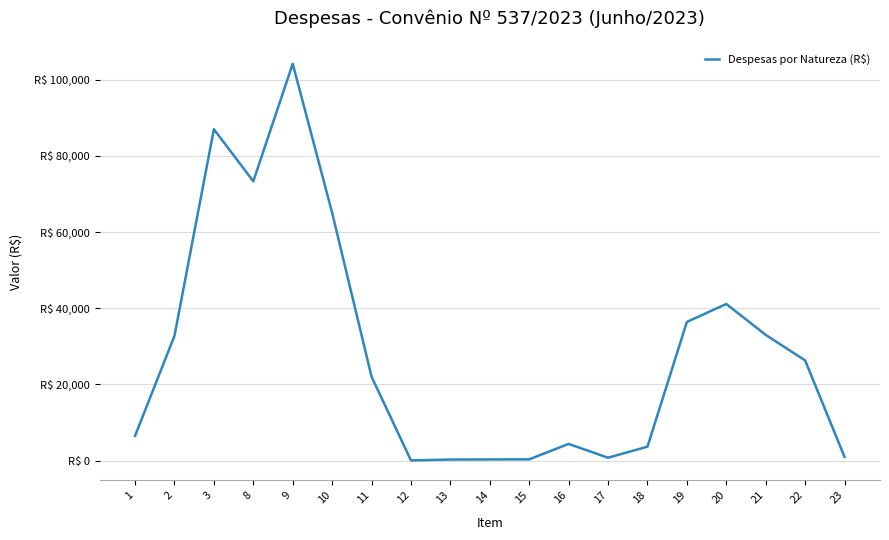

Approximately how many times larger is the value at 17 compared to 1?

0.1